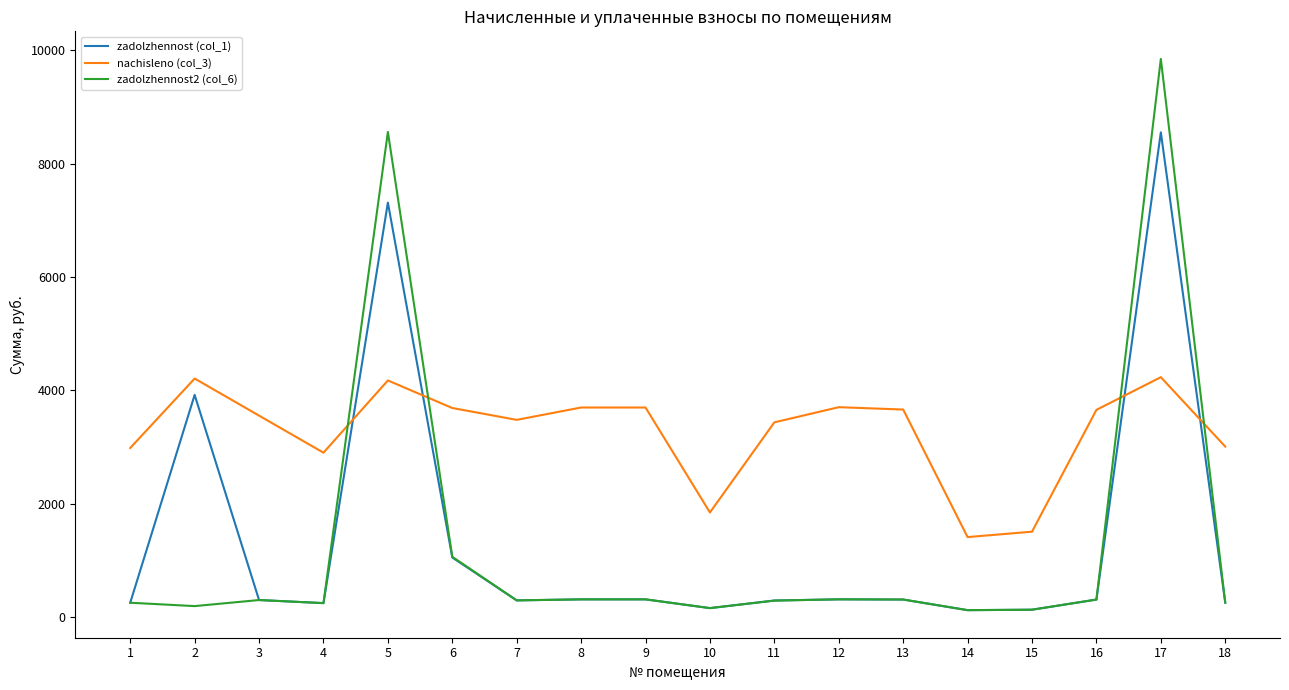

Between which two adjacent categories do nachisleno (col_3) and zadolzhennost2 (col_6) first intersect?

4 and 5